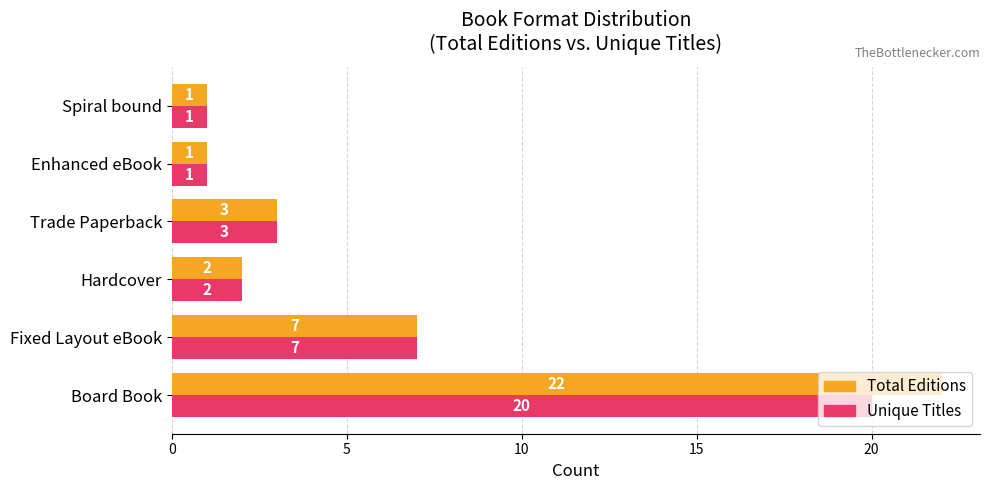

List the series in order of their overall mean, highest first.

Total Editions, Unique Titles